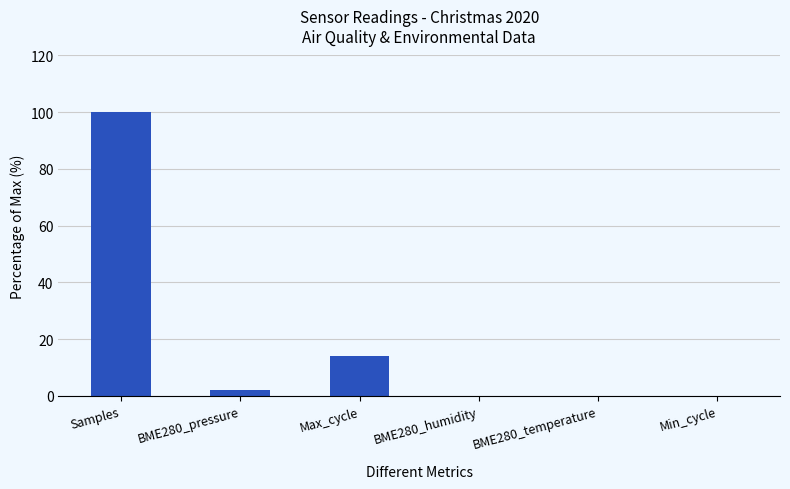

Read the value at BME280_pressure.

2.0